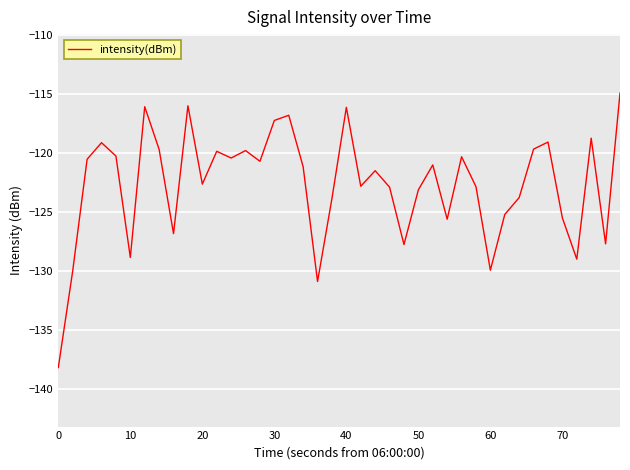

True or false: the data has more than 0 interior local peaks.

True